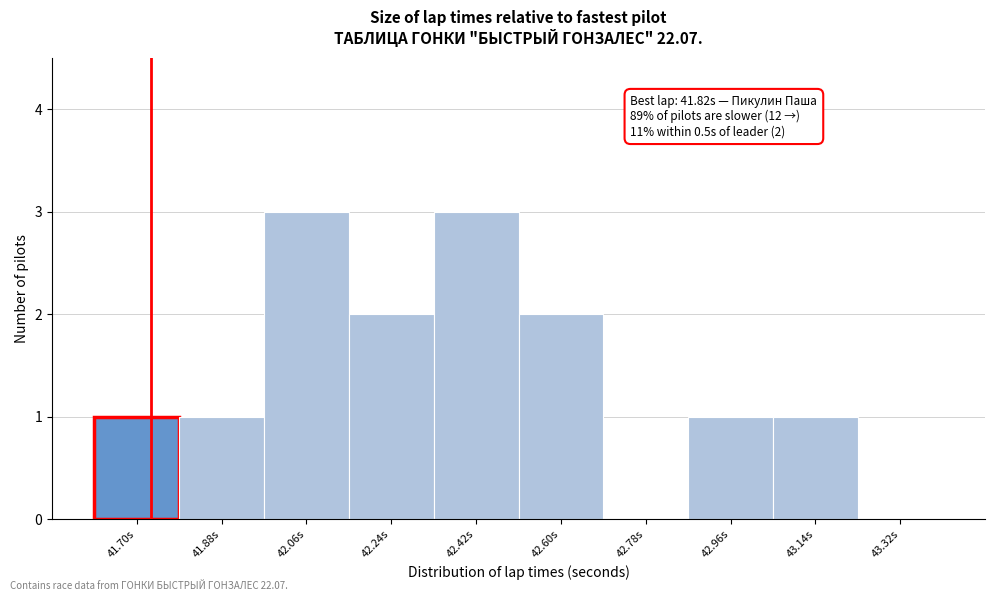

Reading left to right, list all the values displayed in this chart.

41.70s=1	41.88s=1	42.06s=3	42.24s=2	42.42s=3	42.60s=2	42.78s=0	42.96s=1	43.14s=1	43.32s=0